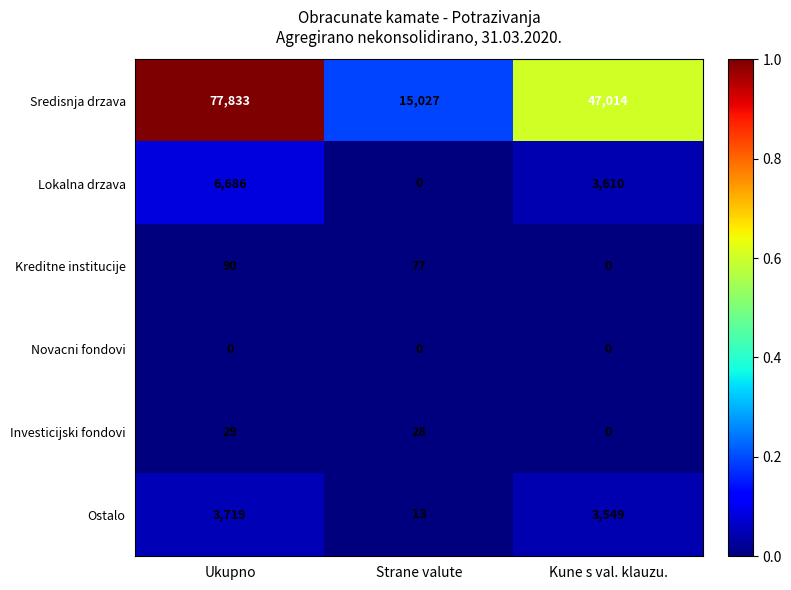

Which series has the largest total across all categories?

Sredisnja drzava